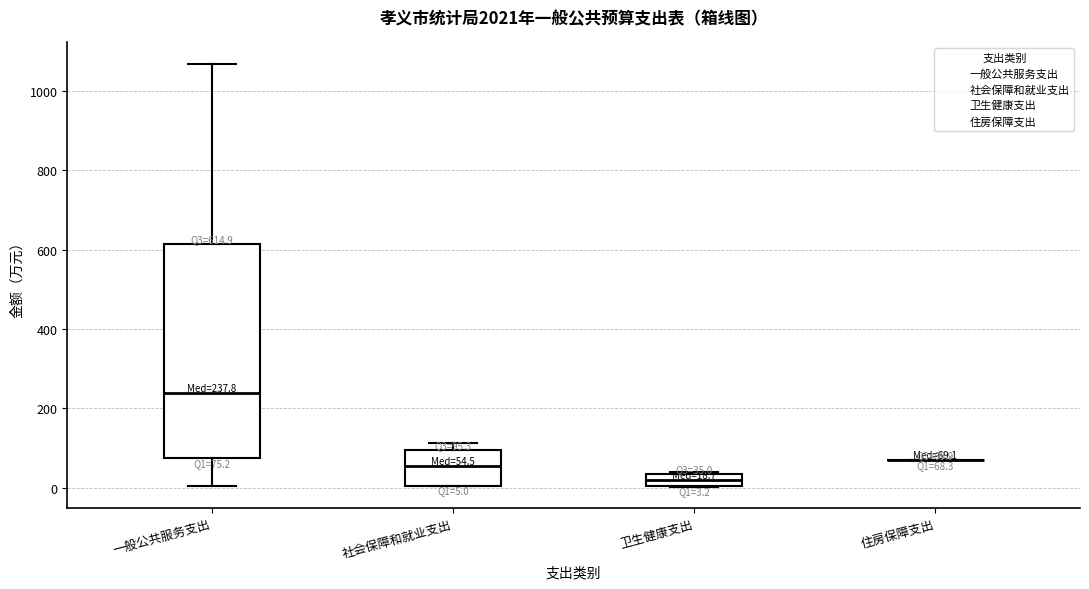

Which box is the tallest, from its lower edge to its upper edge?

一般公共服务支出